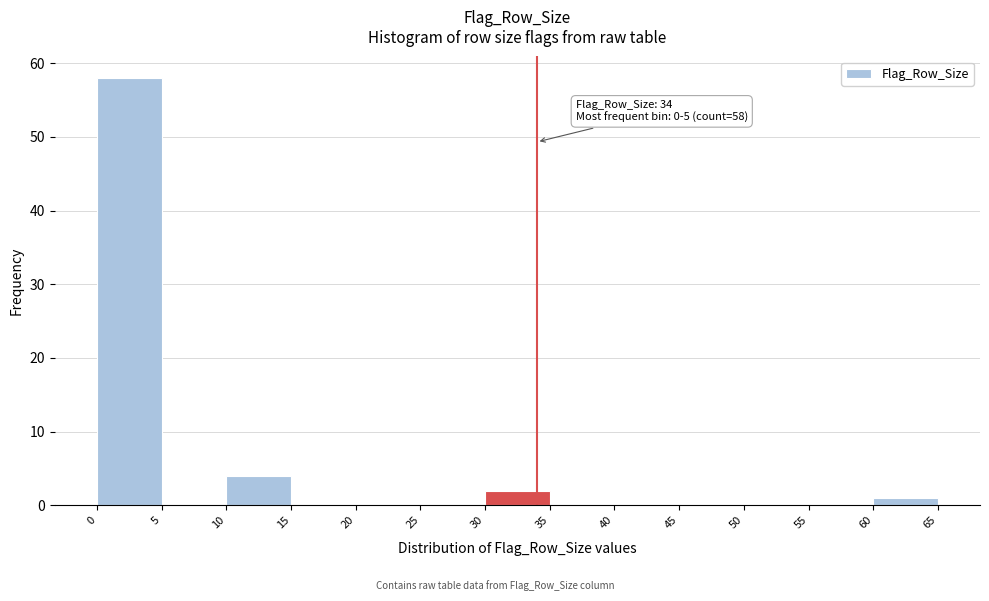

Over which range of the x-axis is the bar tallest?

0 to 5